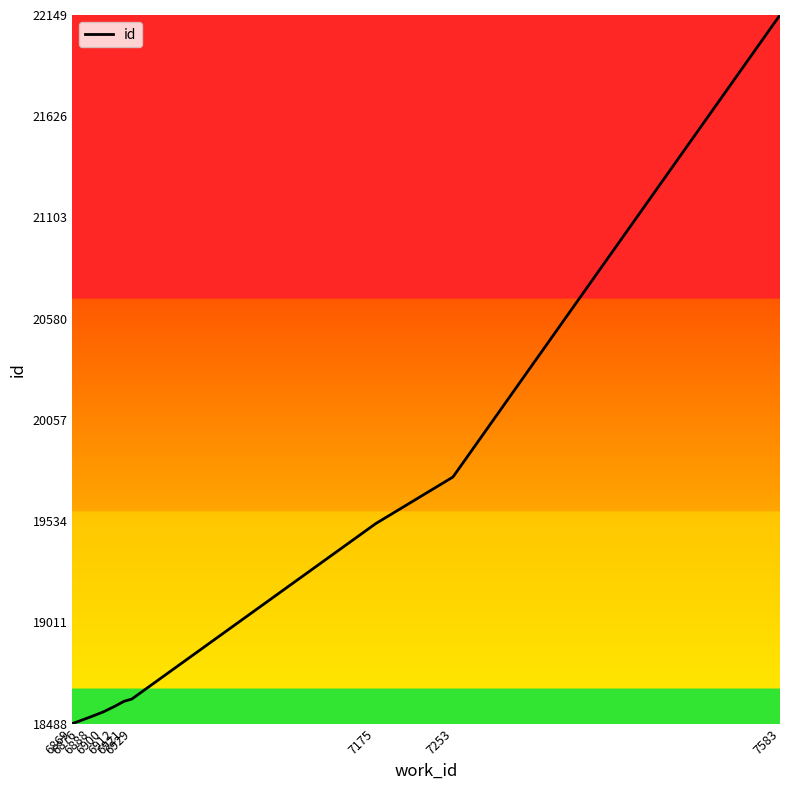

What is the difference between the maximum and minimum values?

3661